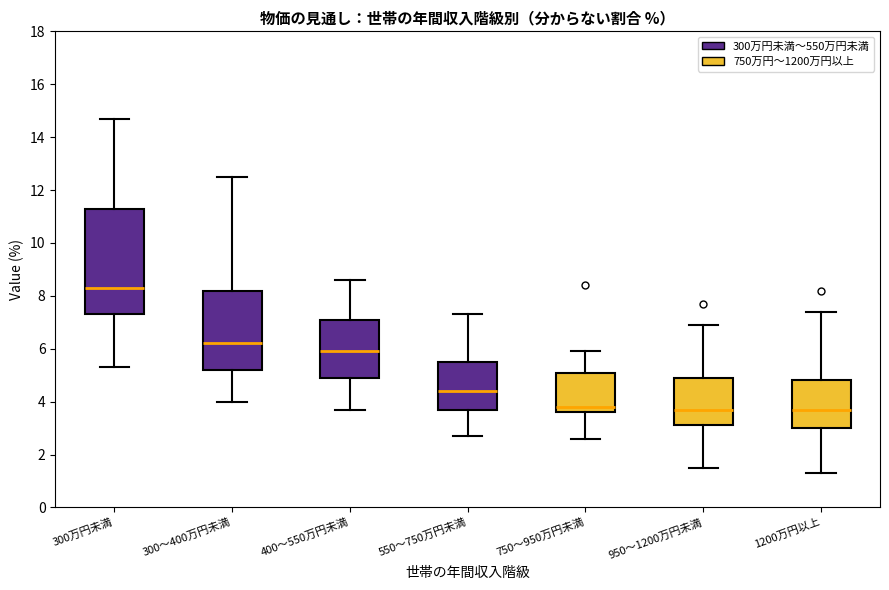

Which box is the tallest, from its lower edge to its upper edge?

300万円未満